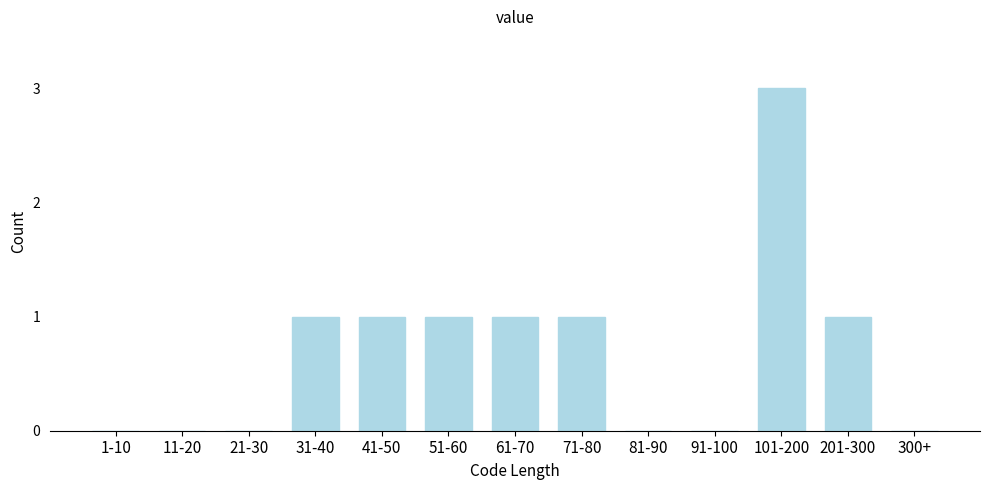

Reading left to right, what are all the values shown in this chart?

1-10=0	11-20=0	21-30=0	31-40=1	41-50=1	51-60=1	61-70=1	71-80=1	81-90=0	91-100=0	101-200=3	201-300=1	300+=0